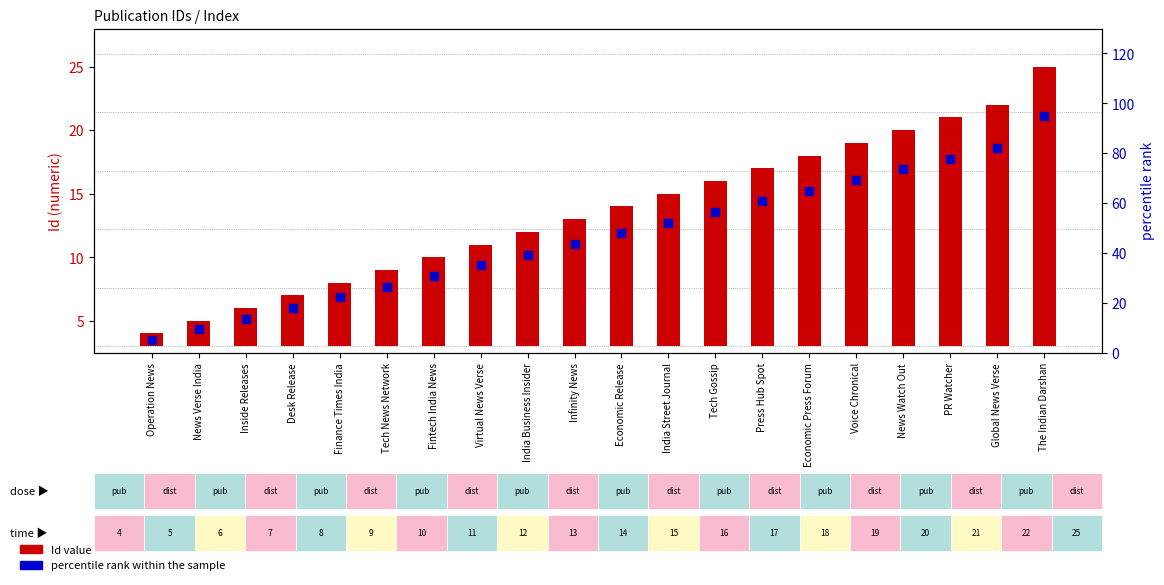

Is the value of Id value at Voice Chronical greater than the value of percentile rank within the sample at Operation News?

Yes